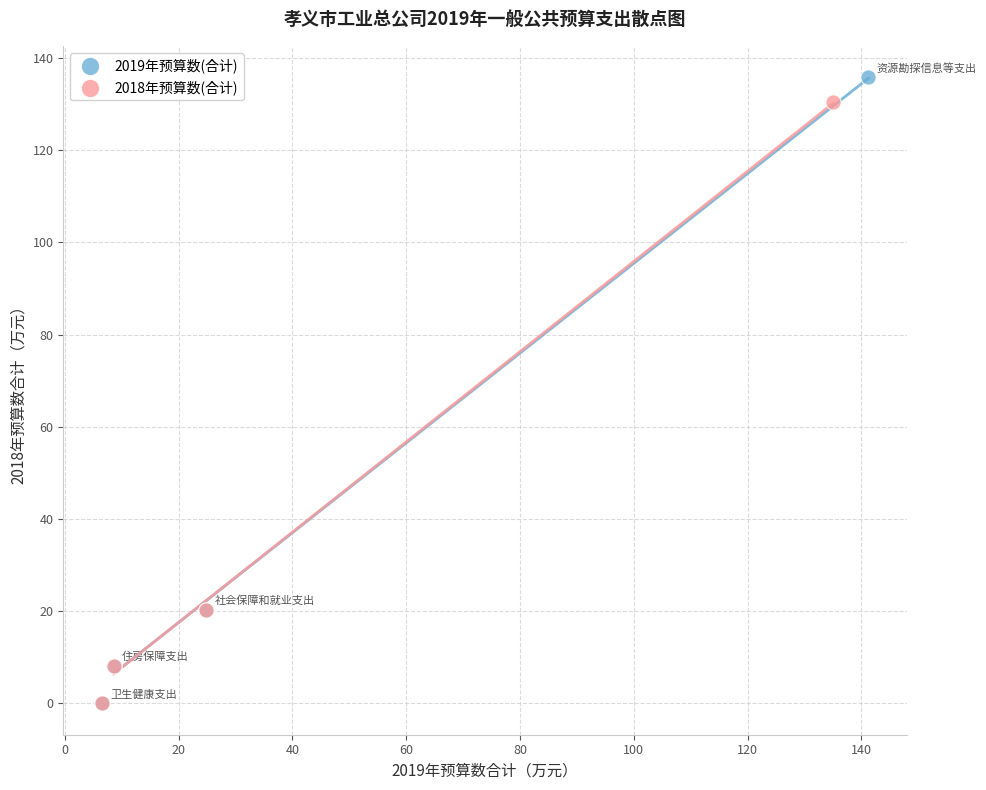

What are all the series names shown in the legend?

2019年预算数(合计), 2018年预算数(合计)